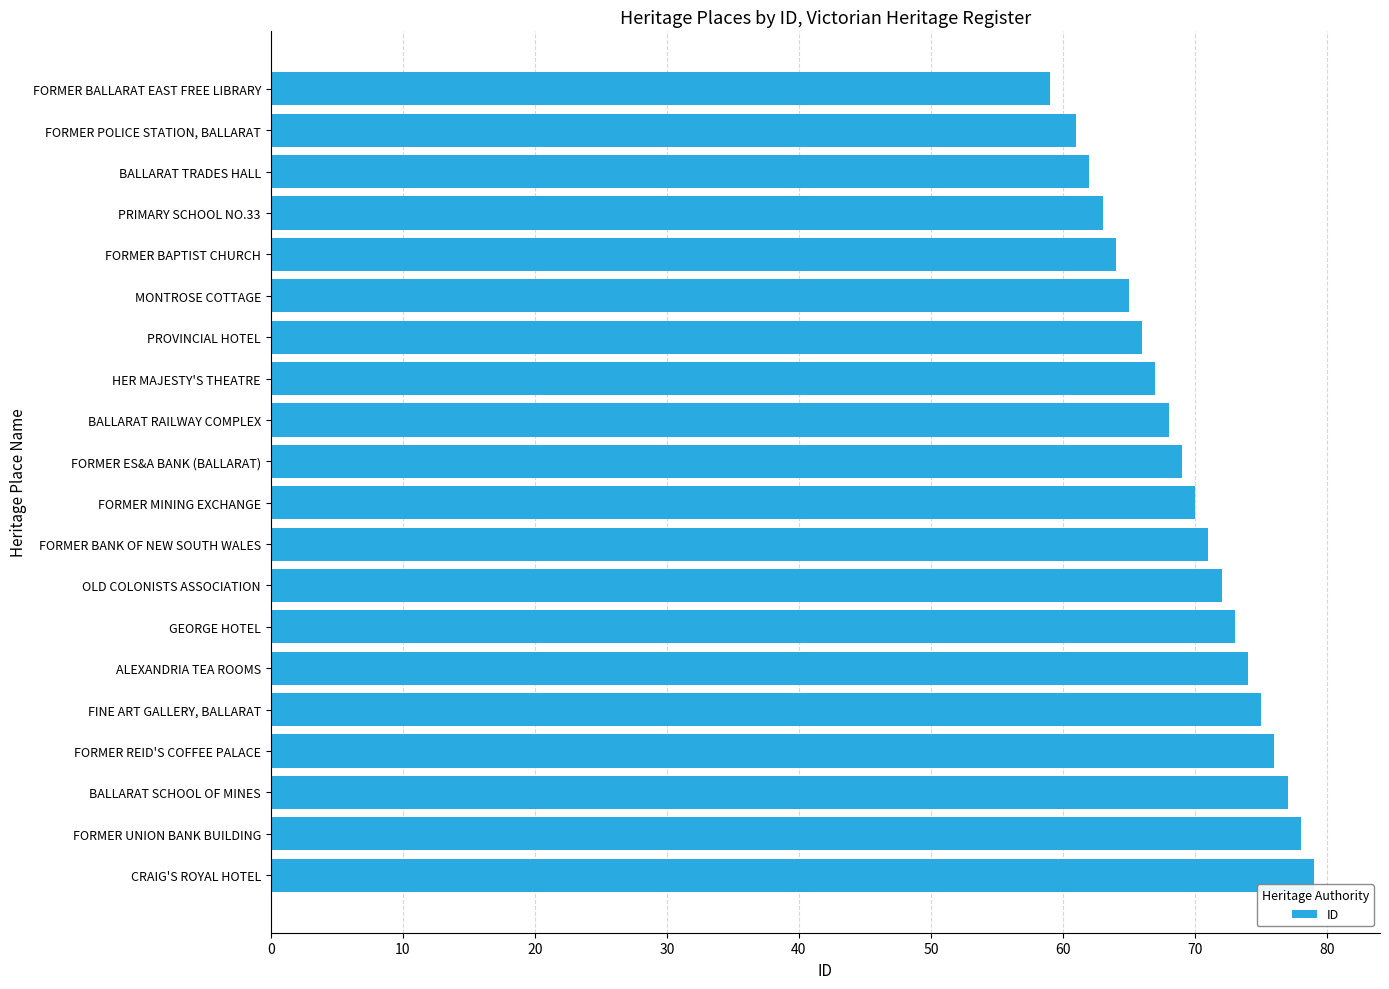

List the labels in order of value, largest first.

CRAIG'S ROYAL HOTEL, FORMER UNION BANK BUILDING, BALLARAT SCHOOL OF MINES, FORMER REID'S COFFEE PALACE, FINE ART GALLERY, BALLARAT, ALEXANDRIA TEA ROOMS, GEORGE HOTEL, OLD COLONISTS ASSOCIATION, FORMER BANK OF NEW SOUTH WALES, FORMER MINING EXCHANGE, FORMER ES&A BANK (BALLARAT), BALLARAT RAILWAY COMPLEX, HER MAJESTY'S THEATRE, PROVINCIAL HOTEL, MONTROSE COTTAGE, FORMER BAPTIST CHURCH, PRIMARY SCHOOL NO.33, BALLARAT TRADES HALL, FORMER POLICE STATION, BALLARAT, FORMER BALLARAT EAST FREE LIBRARY